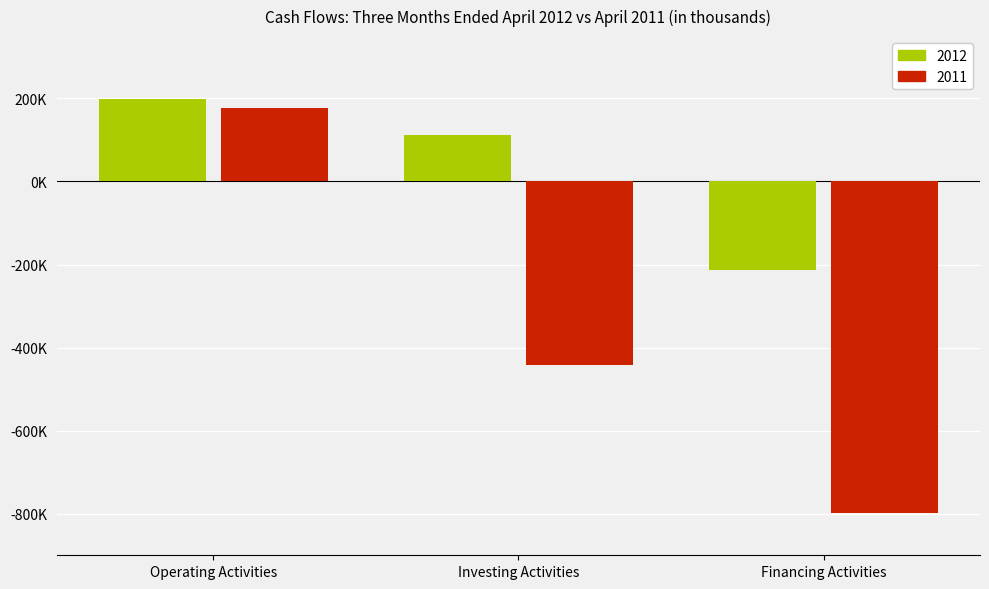

What are all the series names shown in the legend?

2012, 2011